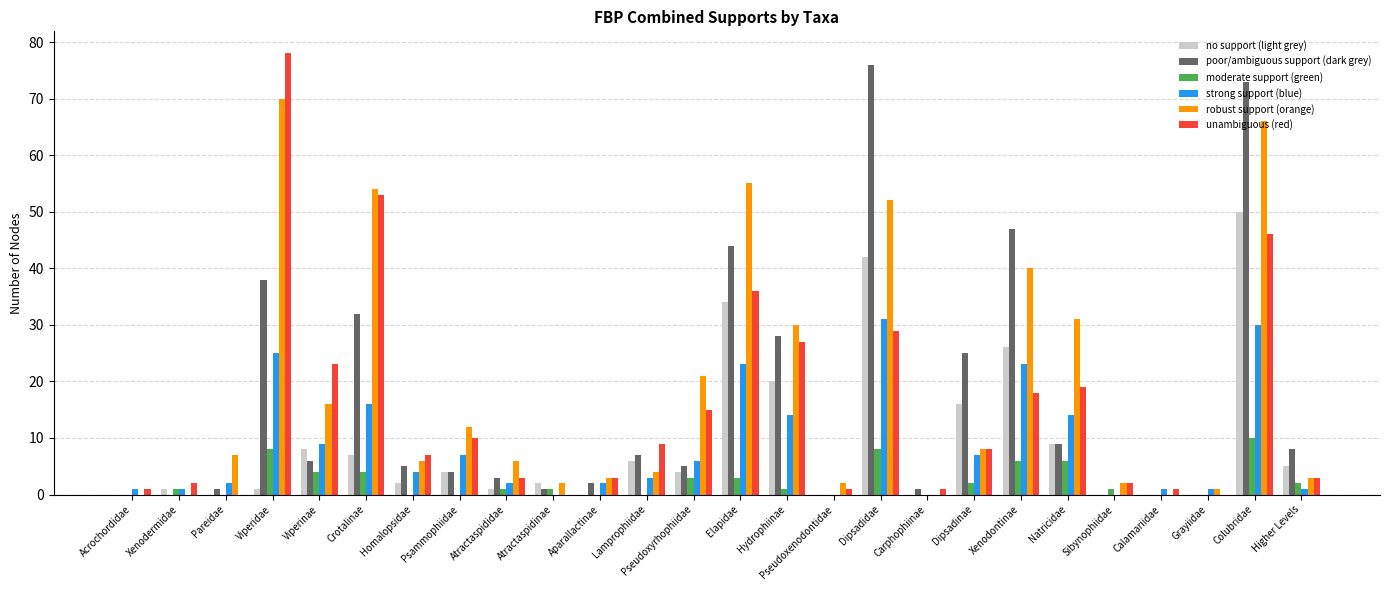

Which series changed the most between Crotalinae and Natricidae?

unambiguous (red)